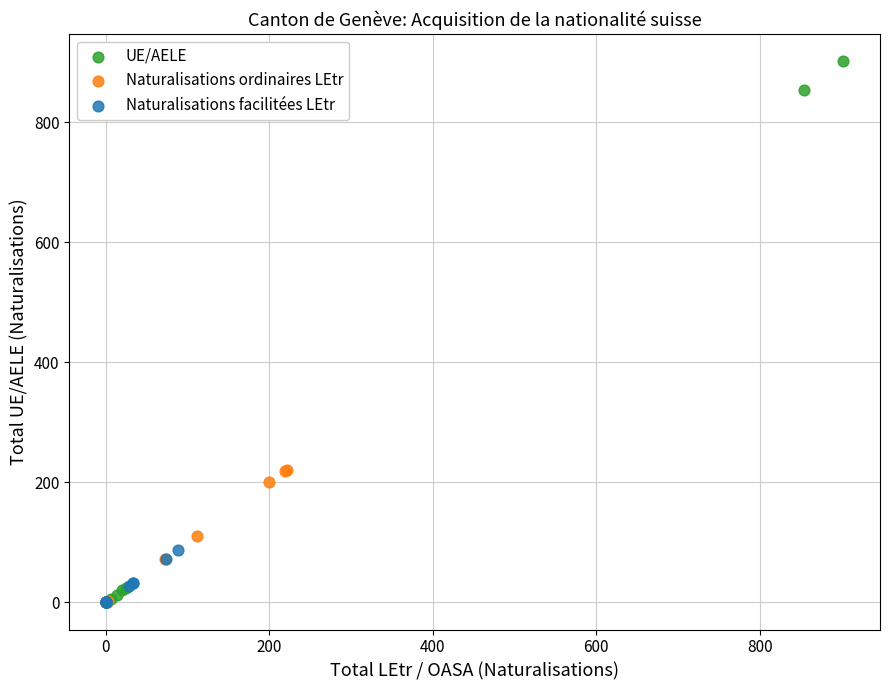

Which series has the widest spread of Y values?

UE/AELE